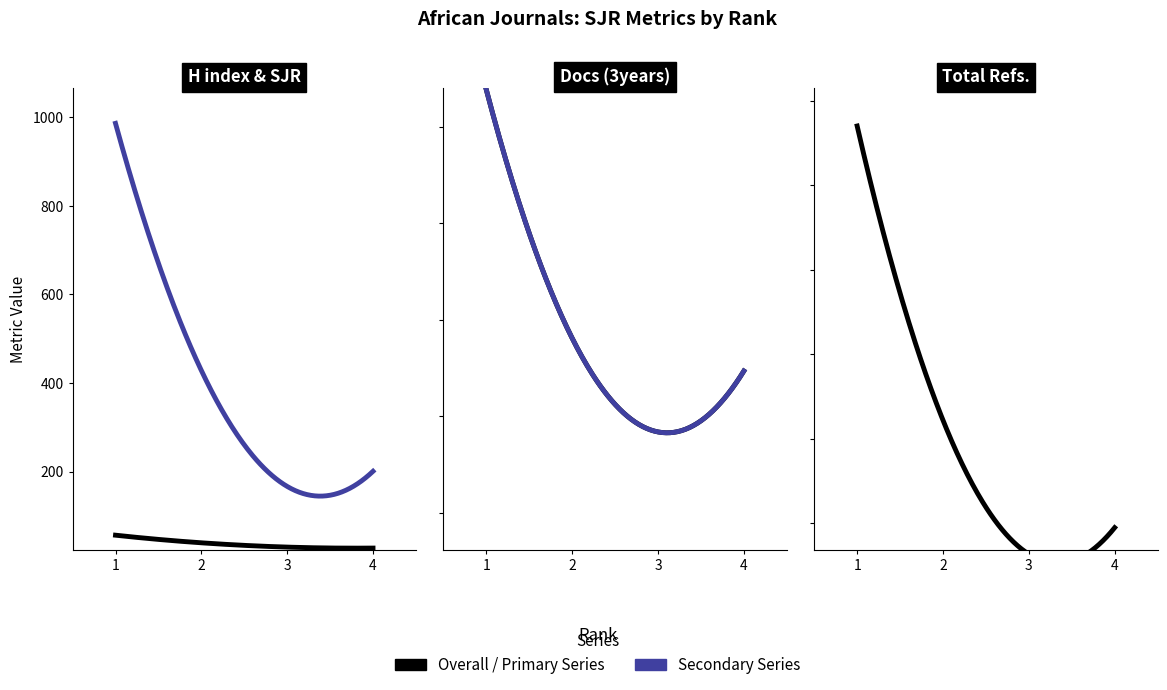

What is the difference between the highest and lowest values at Rank 1?

1305